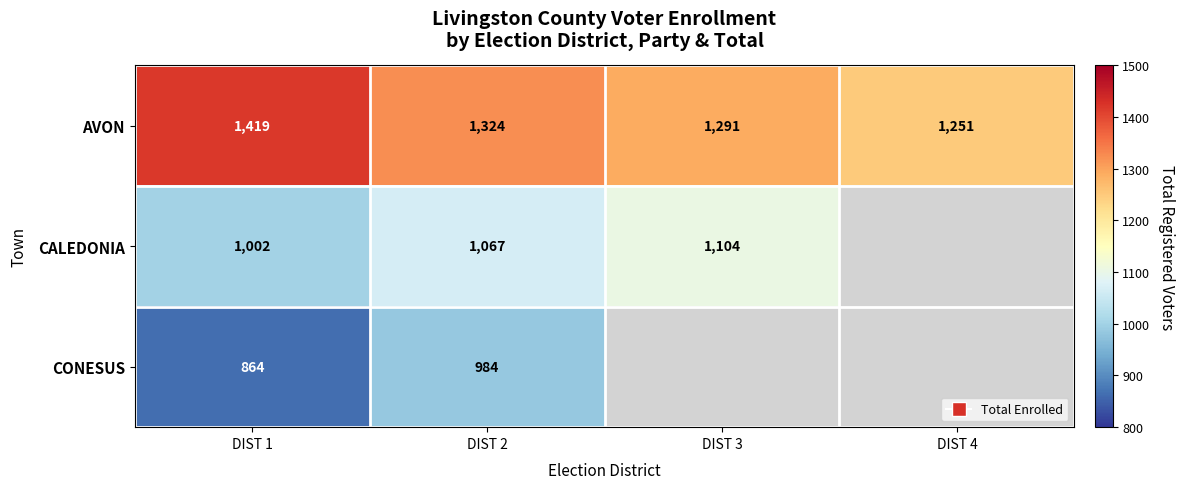

The value of CONESUS at DIST 2 is 984. True or false?

True